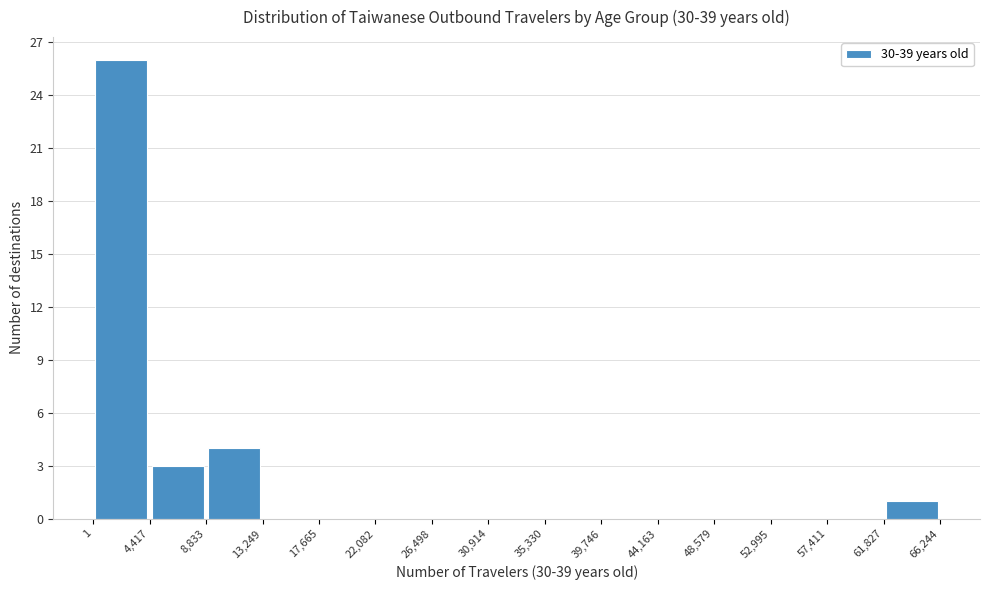

What is the height of the bar covering 1 to 4,417 on the x-axis? The values are not printed on the chart, so give them approximately, as read against the axis.

26